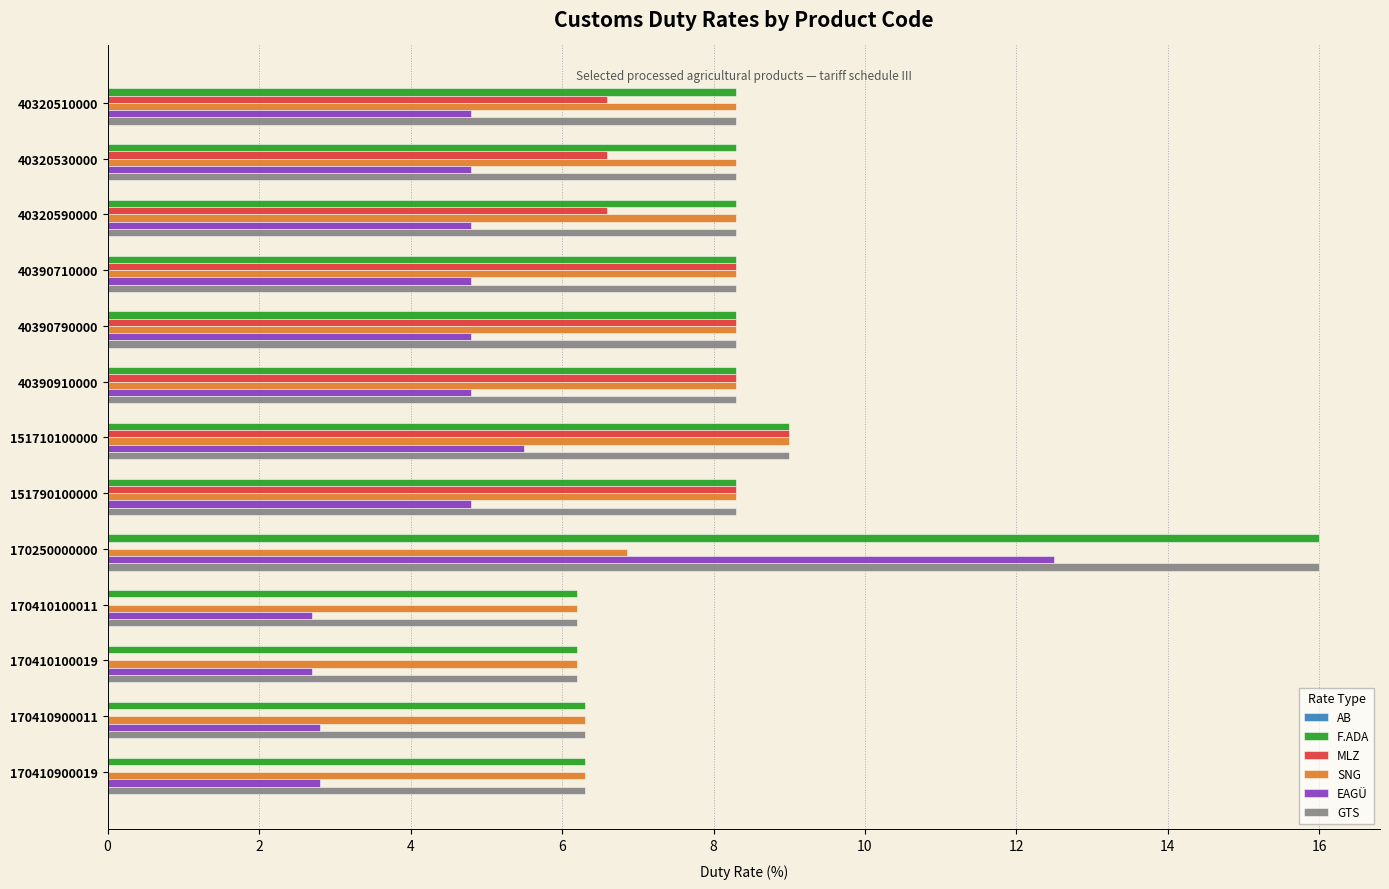

Is it true that SNG equals 6.3 at 170410900019?

True